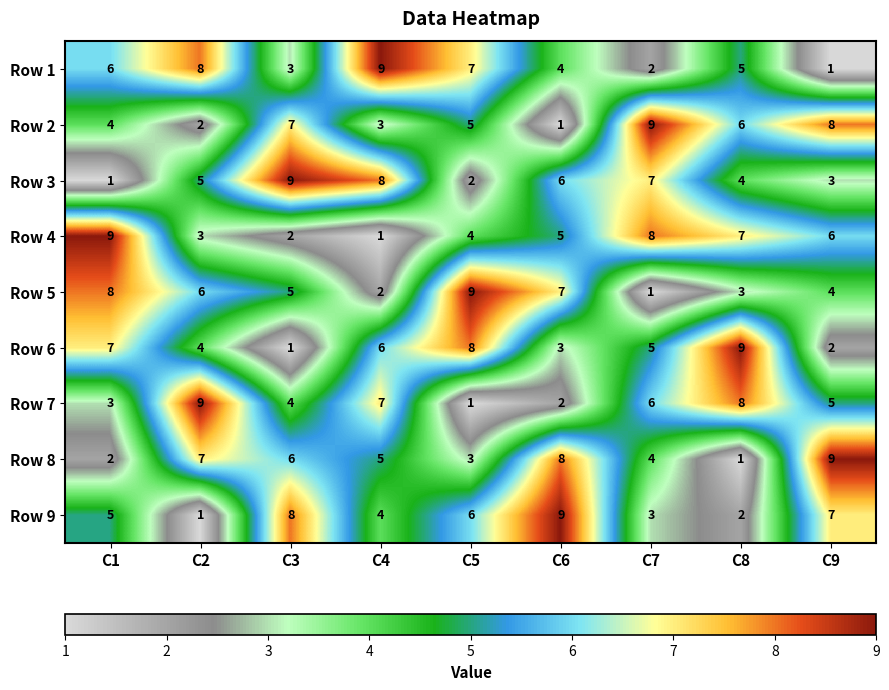

What is the total value across all series at C9?

45